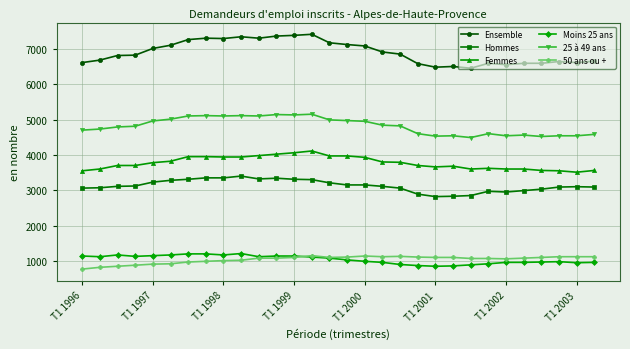

What is the value of the Hommes point at the 2nd from the left?

3070